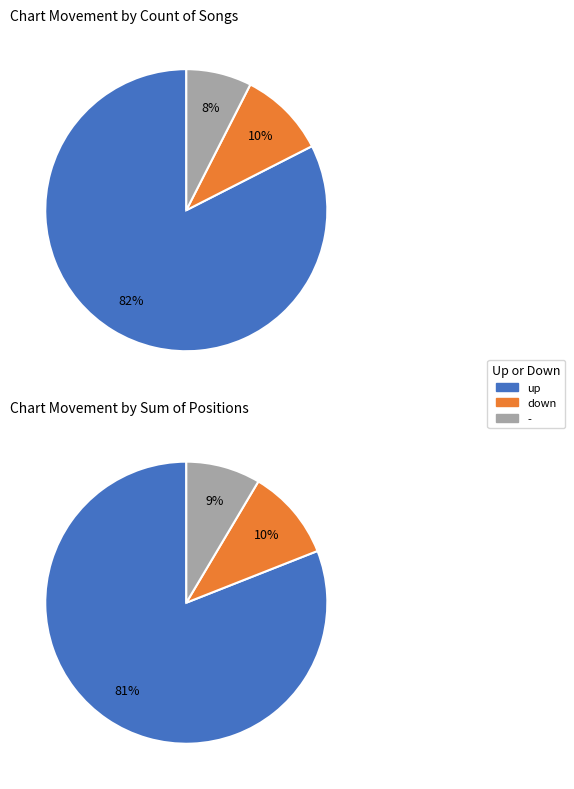

Between up and down, which is larger?

up